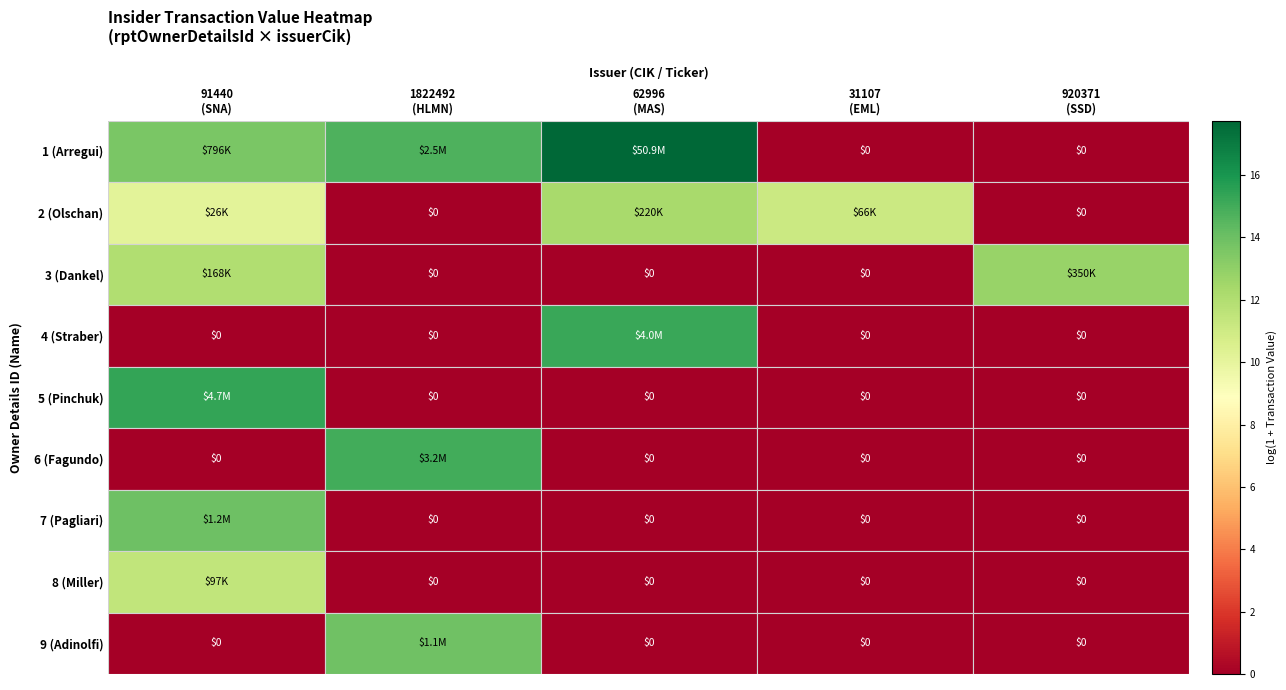

Where is 9 (Adinolfi) nearest to the value 6?

91440 (SNA)